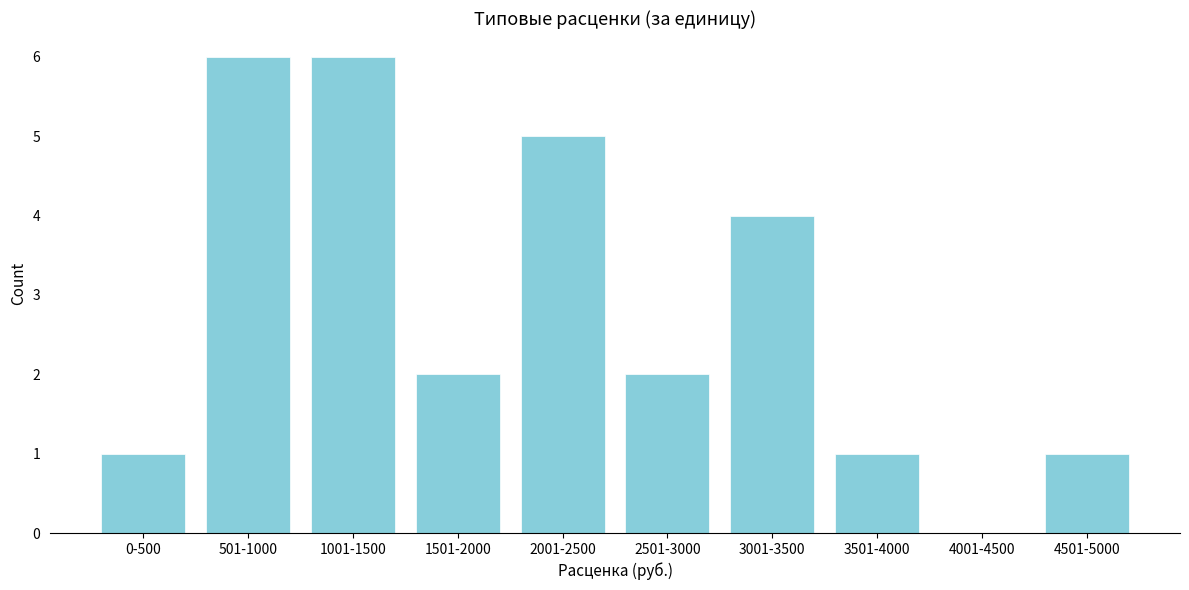

Reading right to left, list all the values displayed in this chart.

4501-5000=1	4001-4500=0	3501-4000=1	3001-3500=4	2501-3000=2	2001-2500=5	1501-2000=2	1001-1500=6	501-1000=6	0-500=1